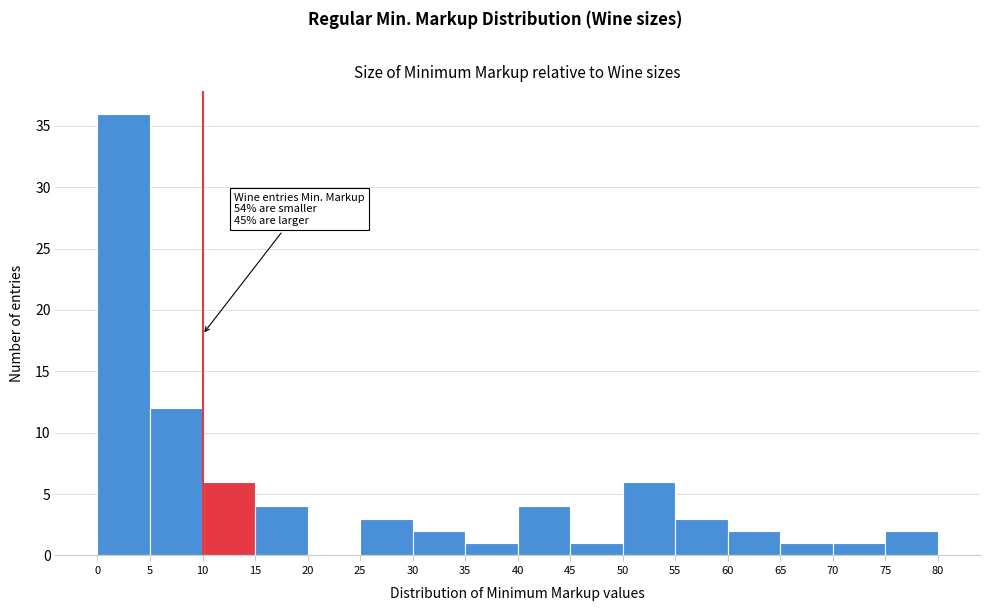

Over which range of the x-axis is the bar tallest?

0 to 5